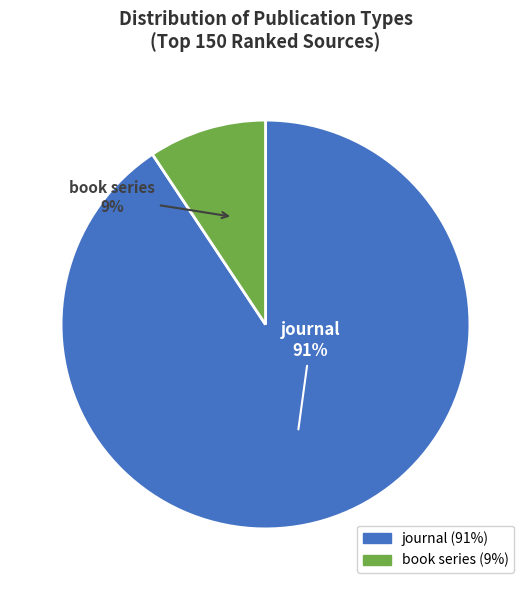

Between book series and journal, which is larger?

journal